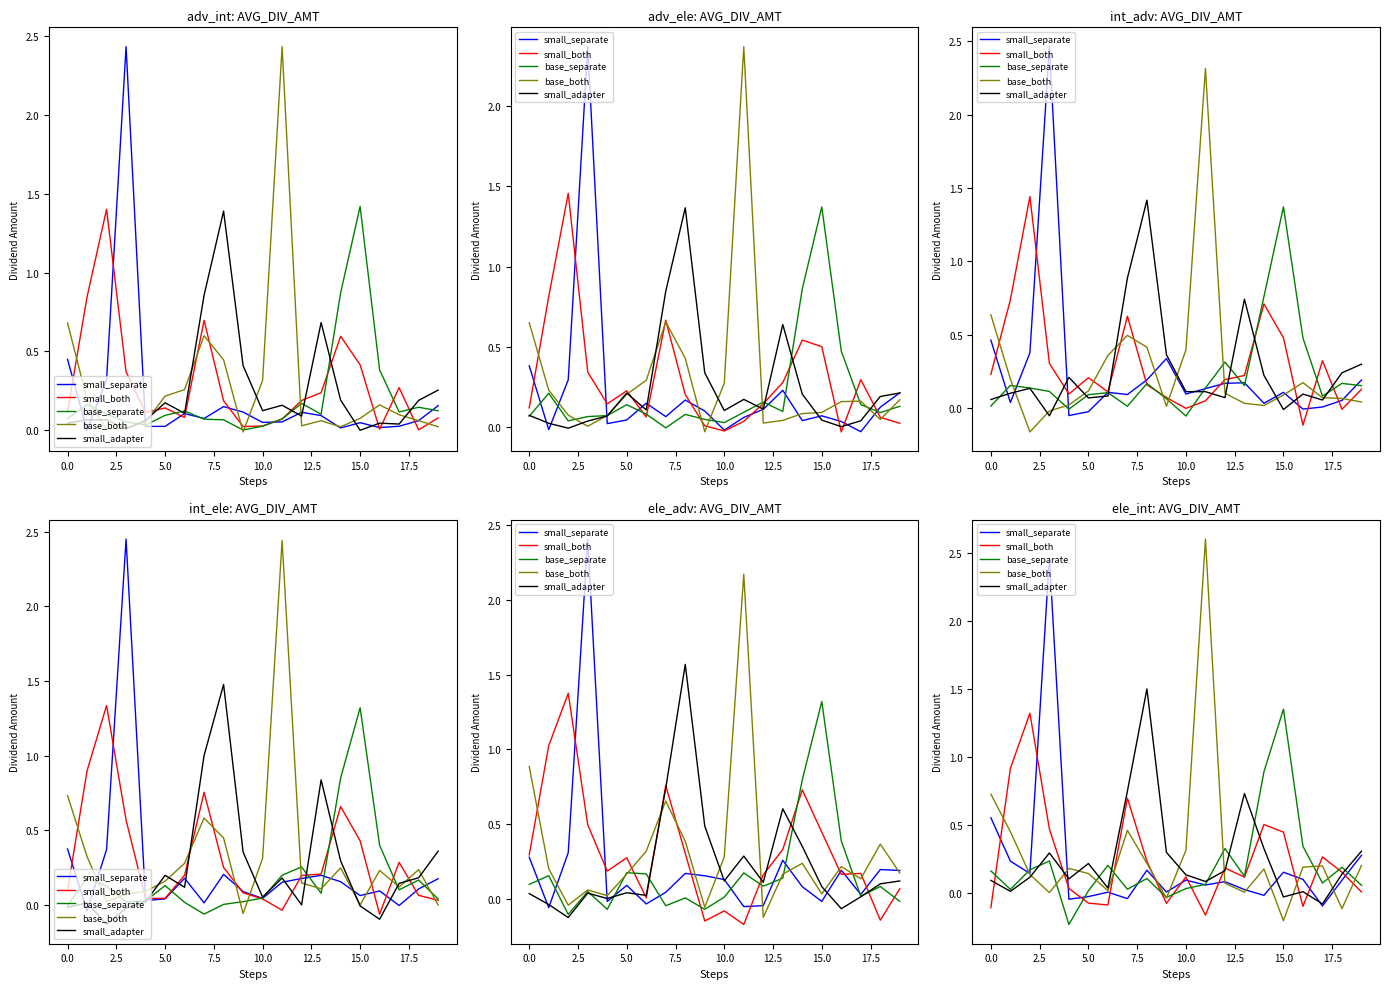

What is the highest value of the small_adapter series?

1.5